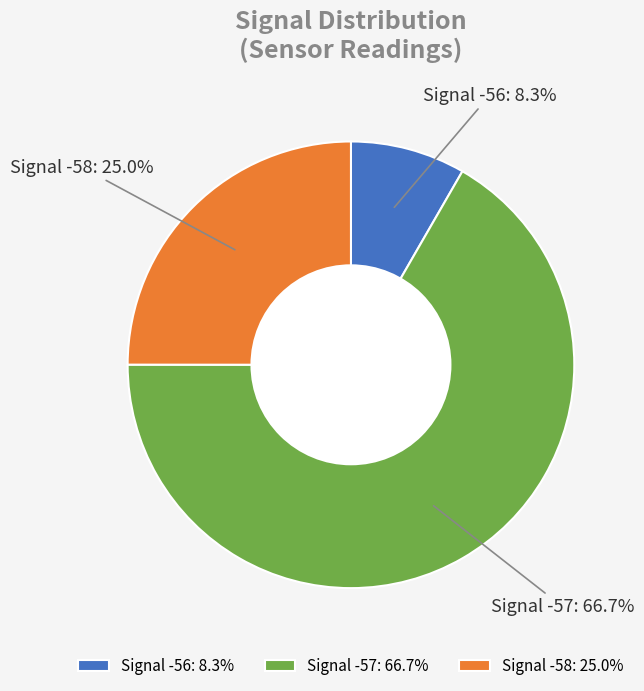

Which has a higher value, Signal -58 or Signal -57?

Signal -57